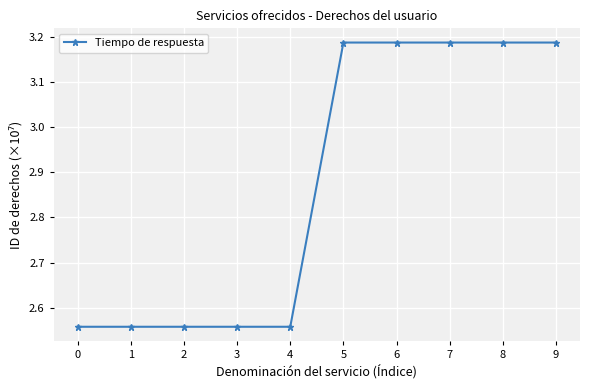

What is the change in value from 2 to 8?

+0.6